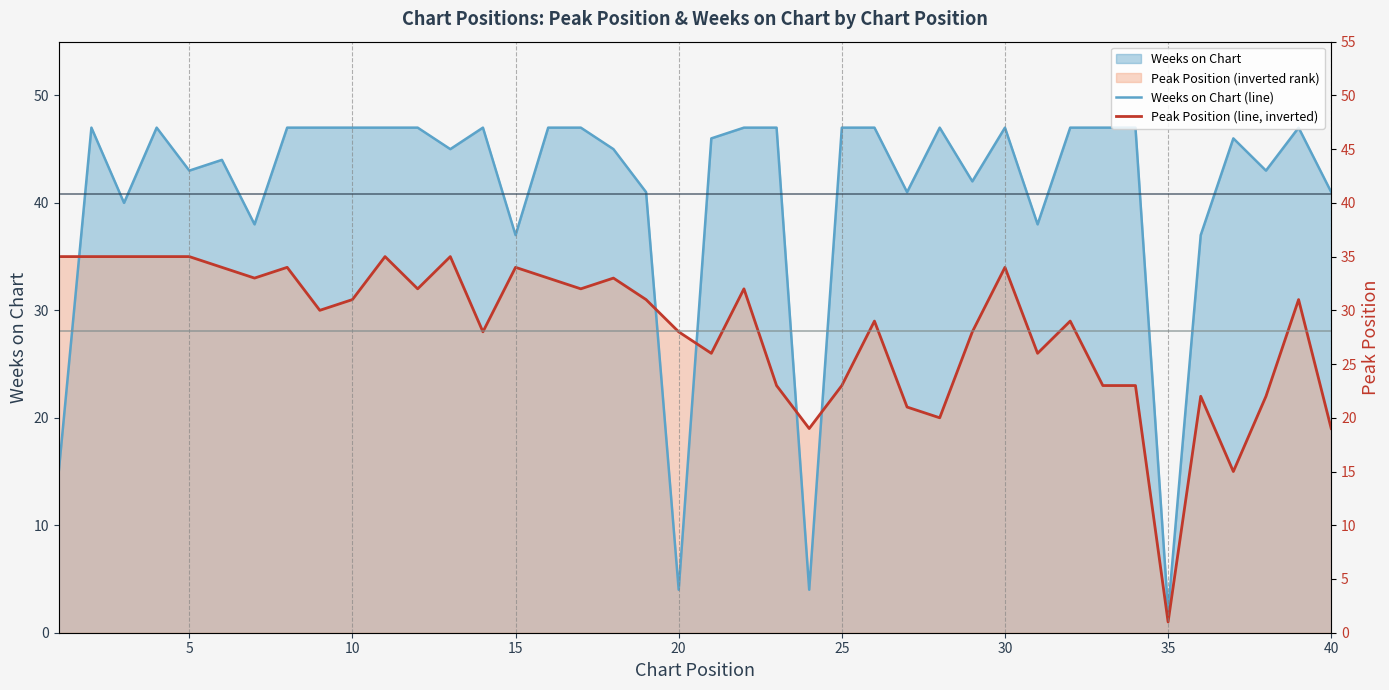

What is the highest value of the Weeks on Chart (line) series?

47